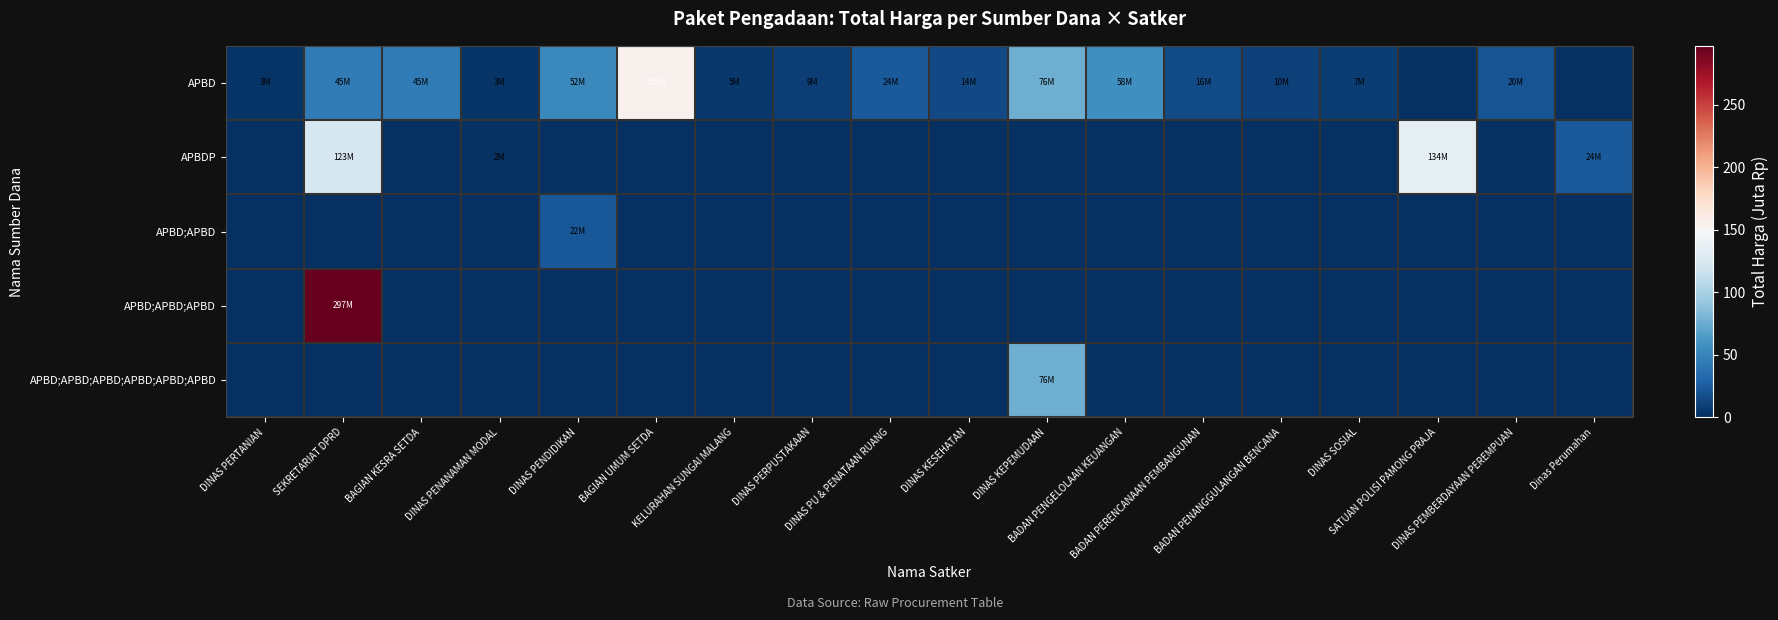

What is the total value across all series at DINAS PERPUSTAKAAN?

9.2